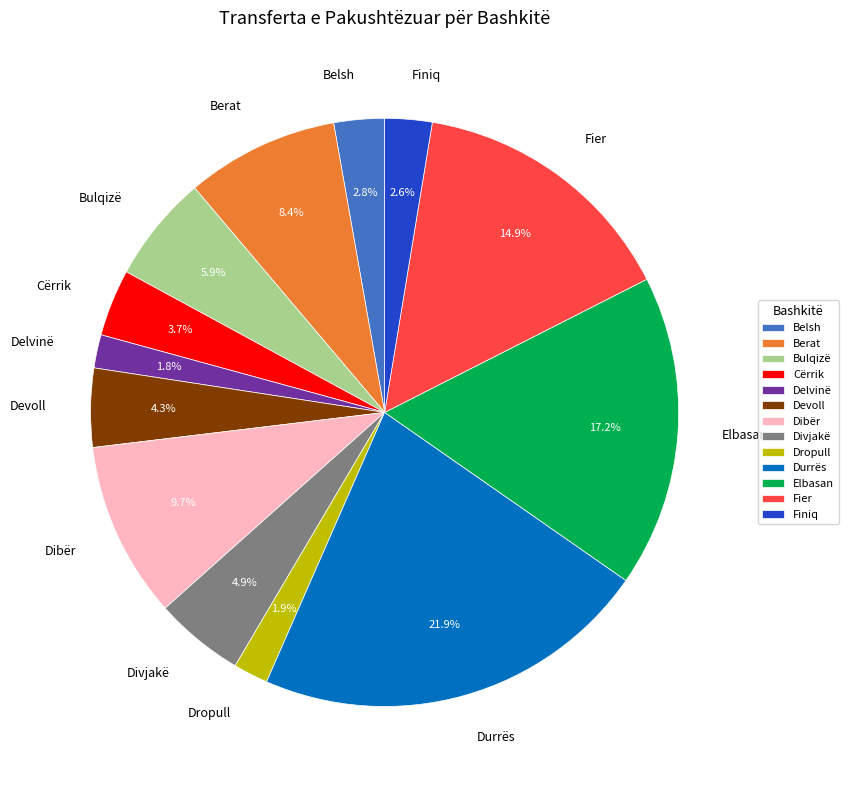

Does any single category account for the majority?

No